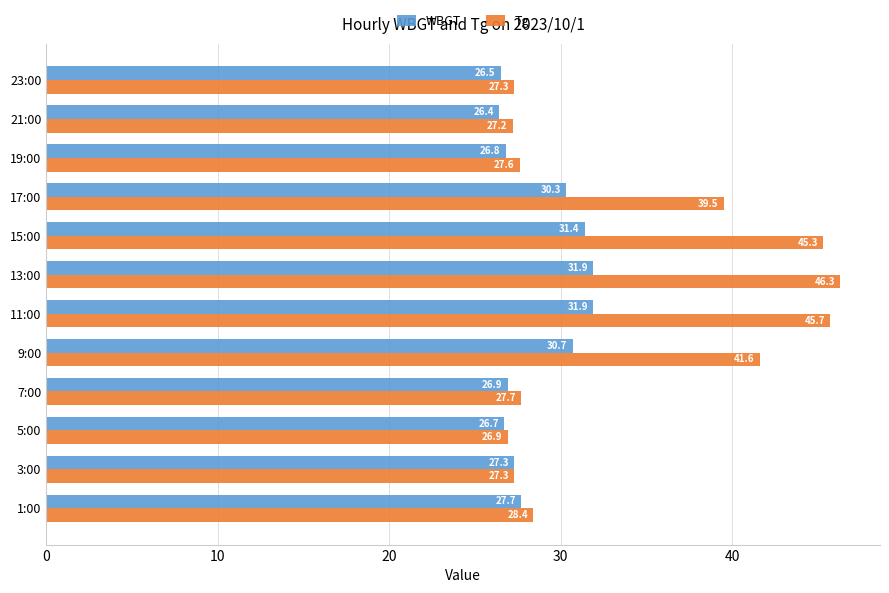

What is the difference between the maximum and minimum values in the Tg series?

19.4